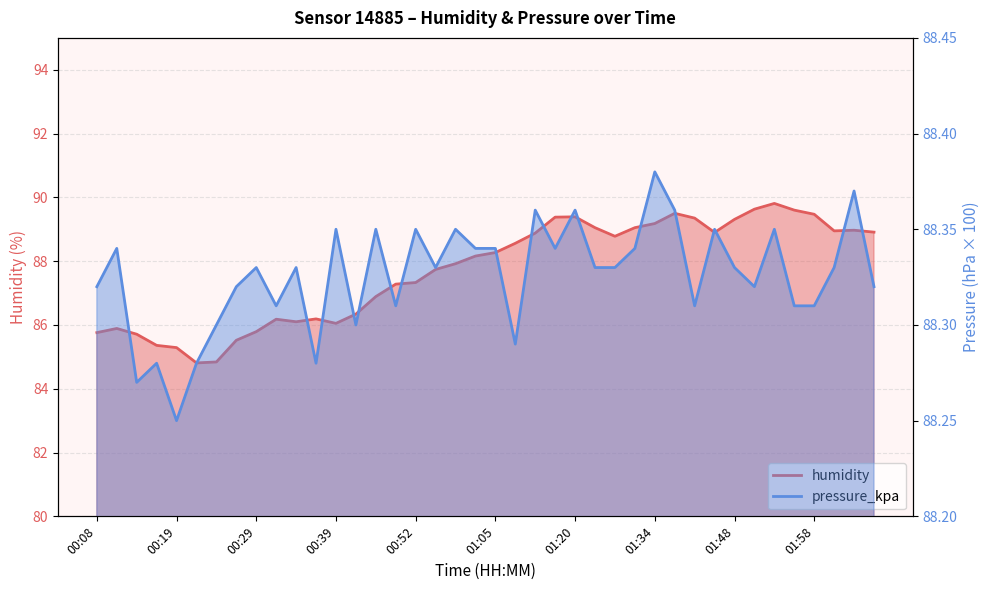

True or false: pressure_kpa has more than 2 interior local peaks.

True